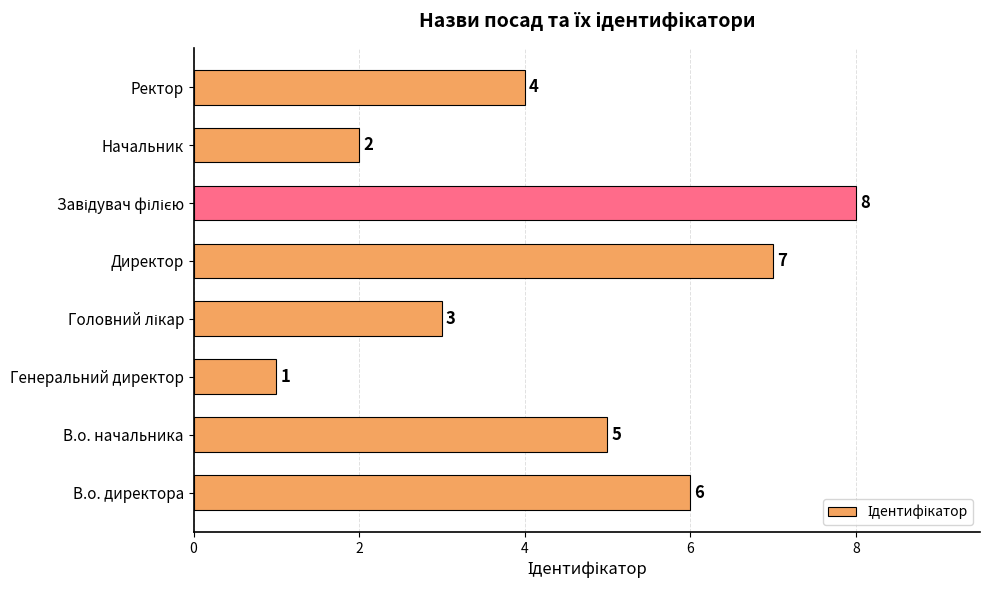

Reading bottom to top, list all the values displayed in this chart.

6	5	1	3	7	8	2	4